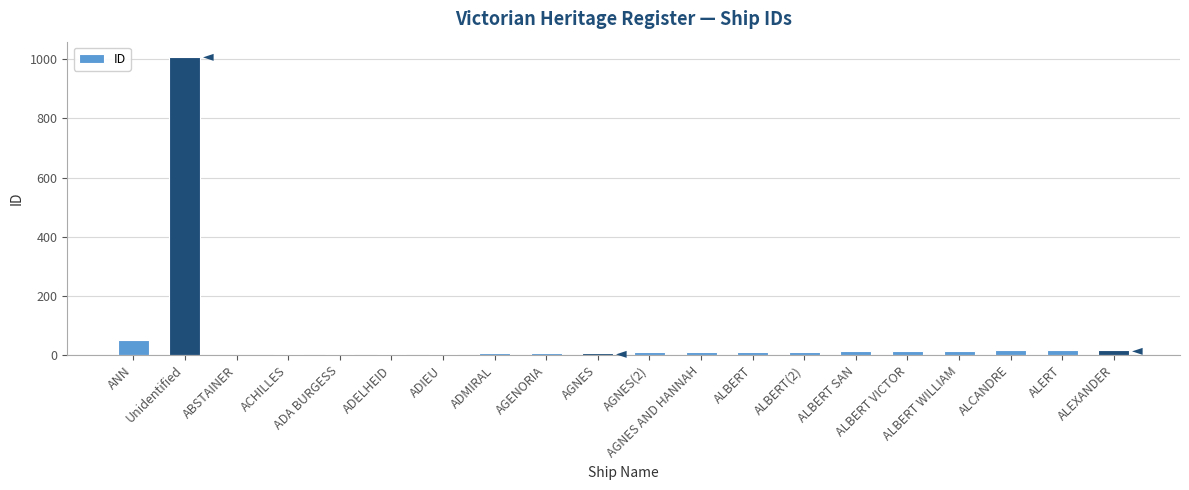

Are the bars horizontal?

No